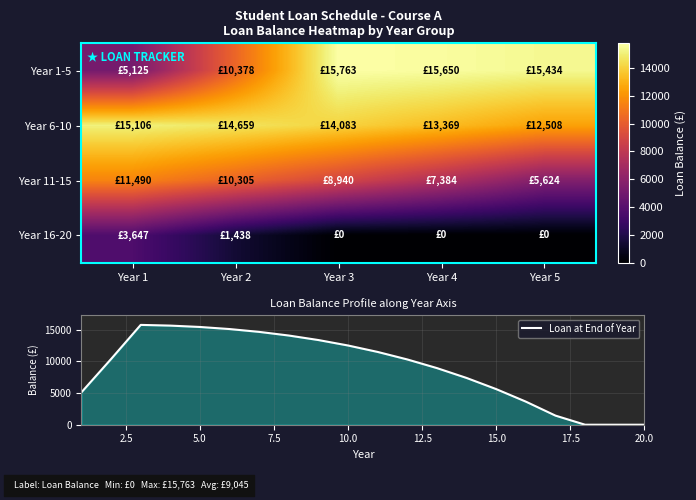

The Year 6-10 series shows 14658.6 at Year 2. True or false?

True